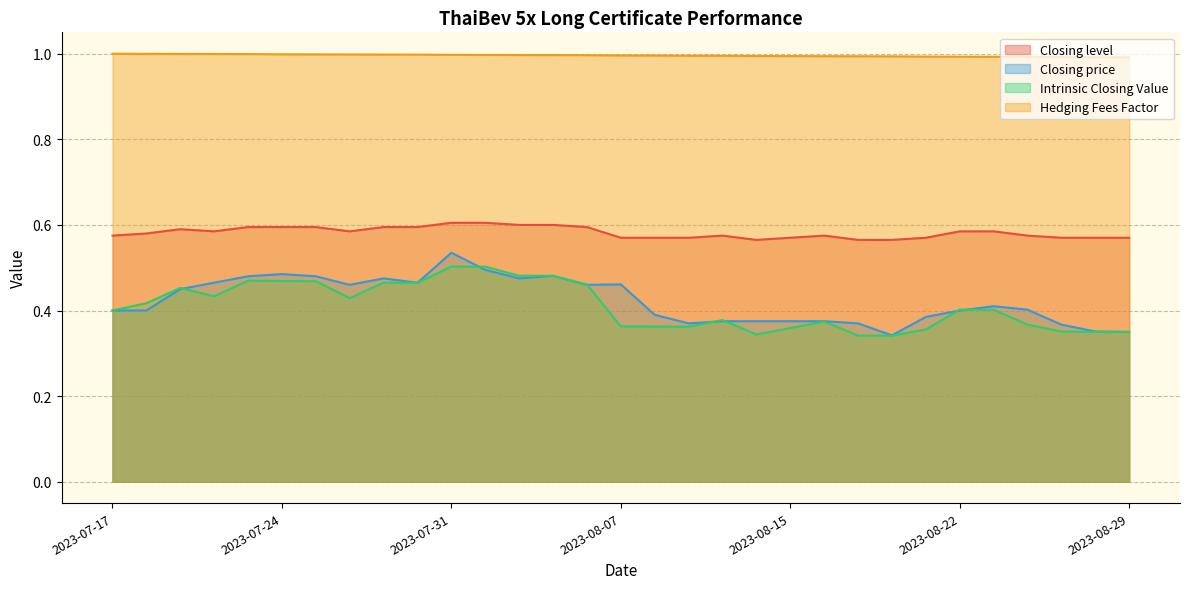

At how many categories does at least one series exceed 0?

31